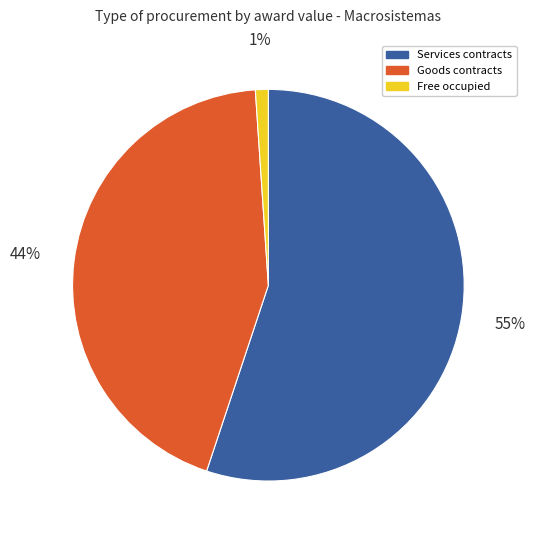

Combined, do Goods contracts and Free occupied account for over 50%?

No